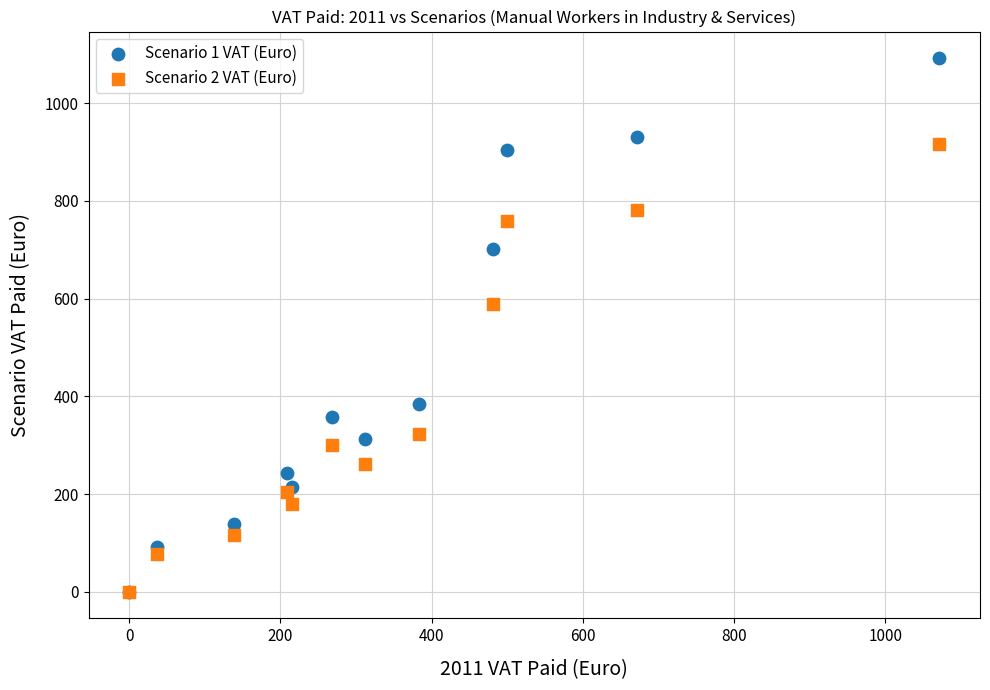

What are all the series names shown in the legend?

Scenario 1 VAT (Euro), Scenario 2 VAT (Euro)